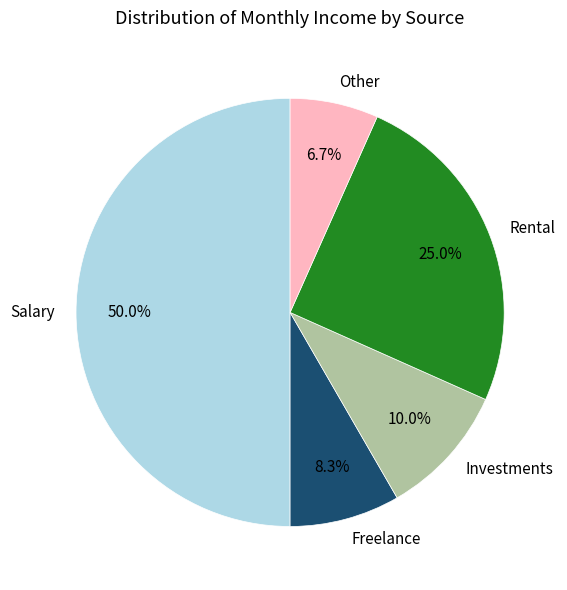

To the nearest percent, what is the difference between the largest and smallest slice percentages?

43%